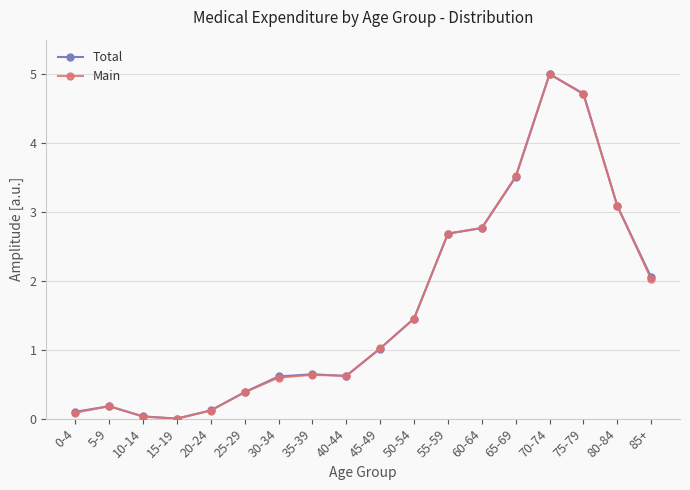

What is the value of the Main point at the 16th from the left?

4.7